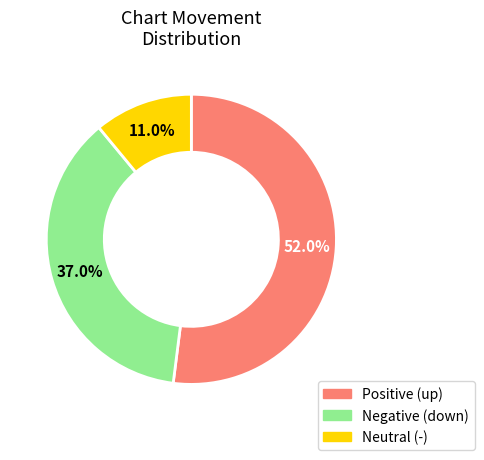

Is there any slice that represents more than half of the pie?

Yes